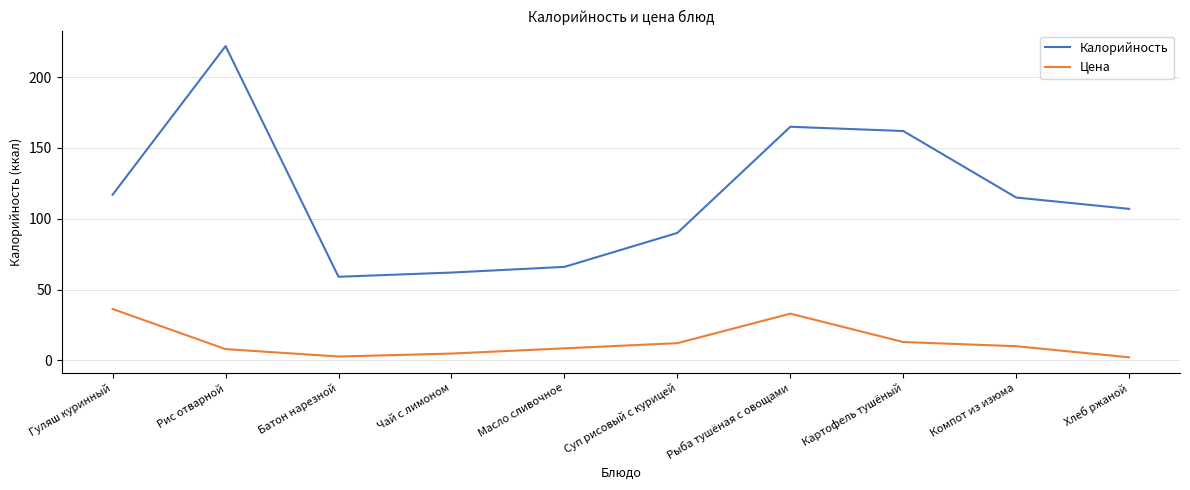

At Хлеб ржаной, list the series in order from largest to smallest.

Калорийность, Цена